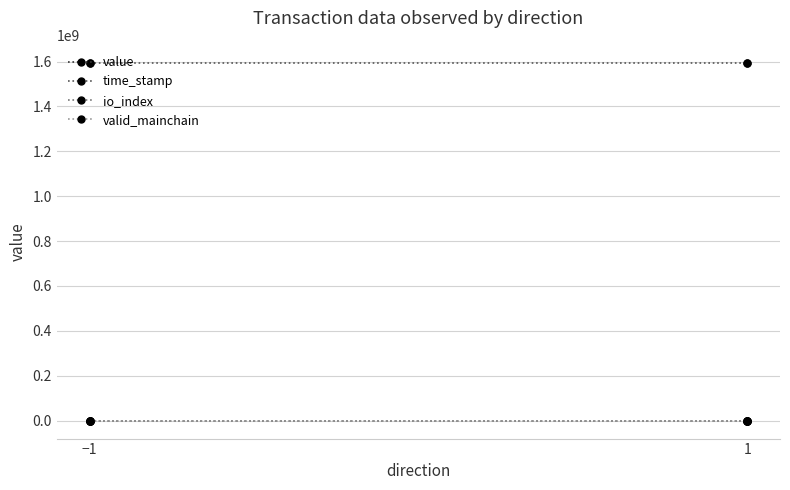

What is the value of the time_stamp point at the 1st from the left?

1594596403.0